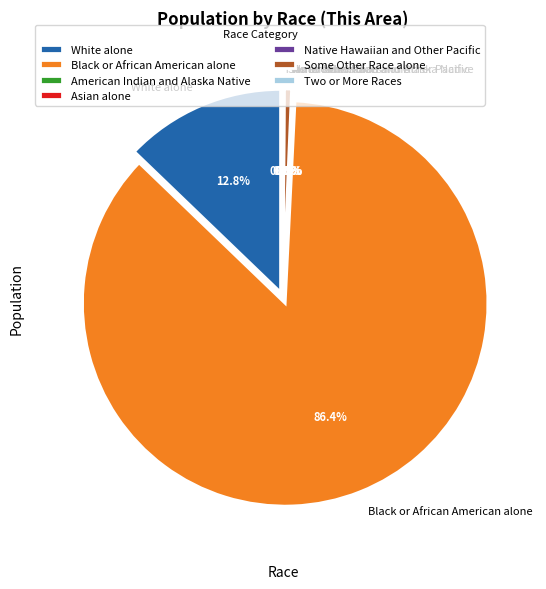

To the nearest percent, what is the difference between the largest and smallest slice percentages?

86%